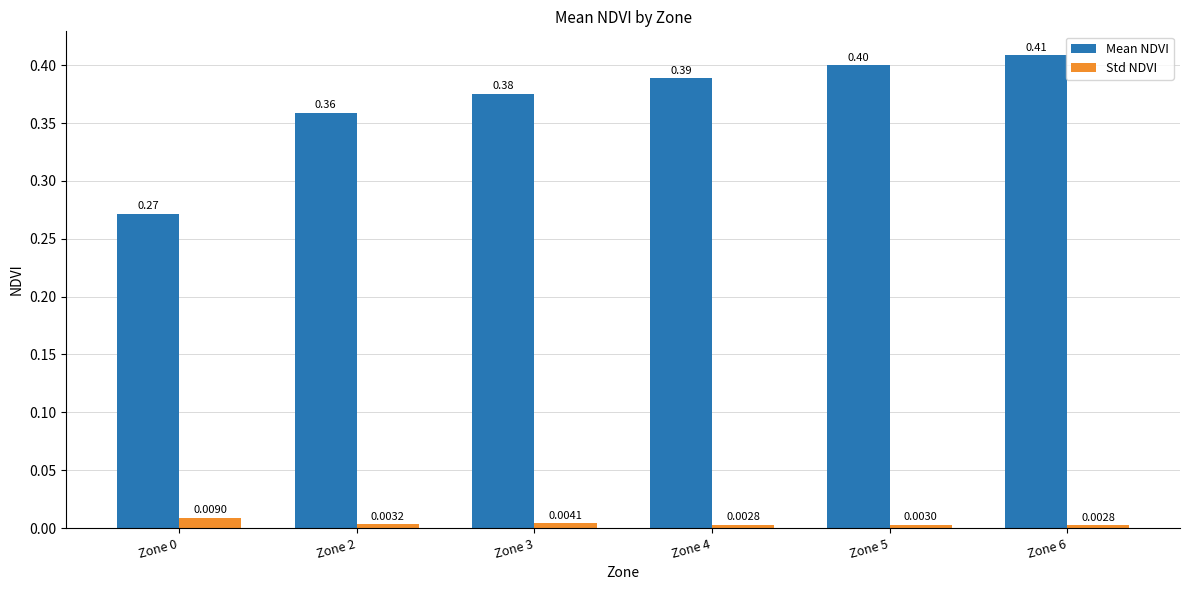

Which series has the largest total across all categories?

Mean NDVI